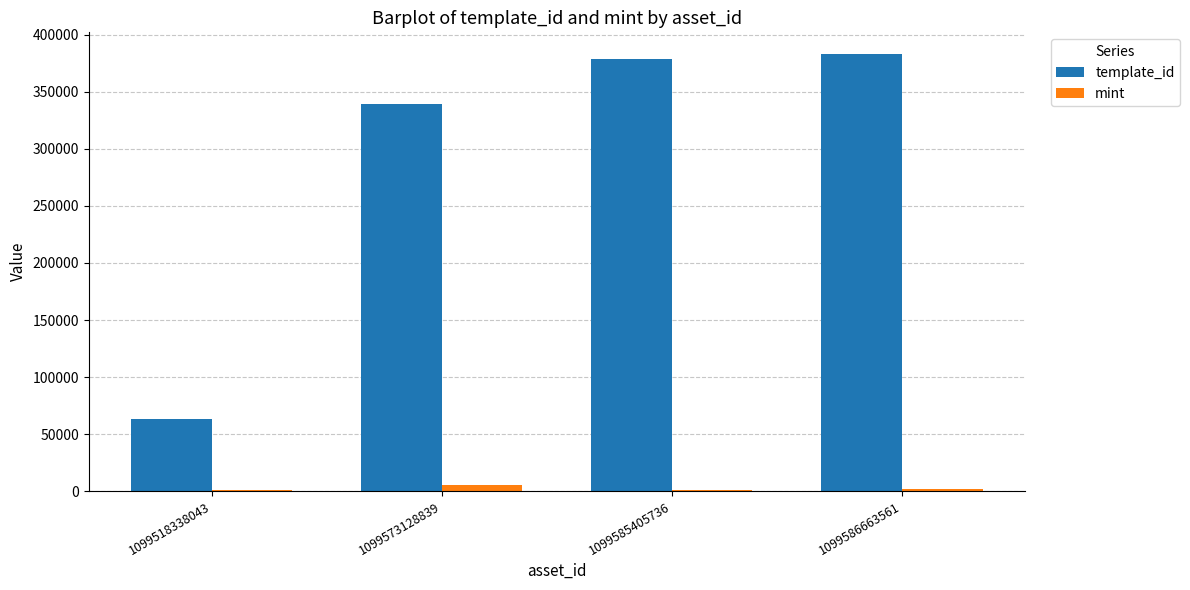

What is the greatest value displayed?

383071